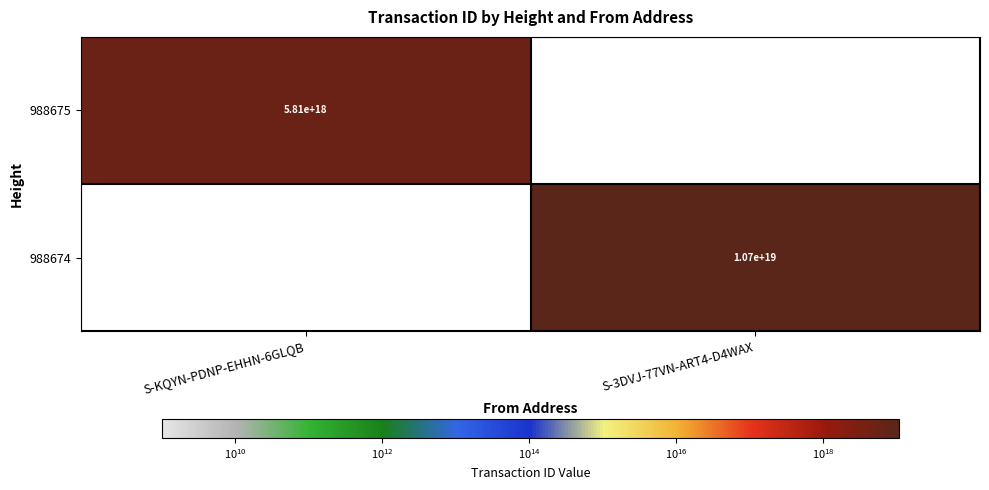

The value of 988675 at S-KQYN-PDNP-EHHN-6GLQB is 9537831768209309696. True or false?

False